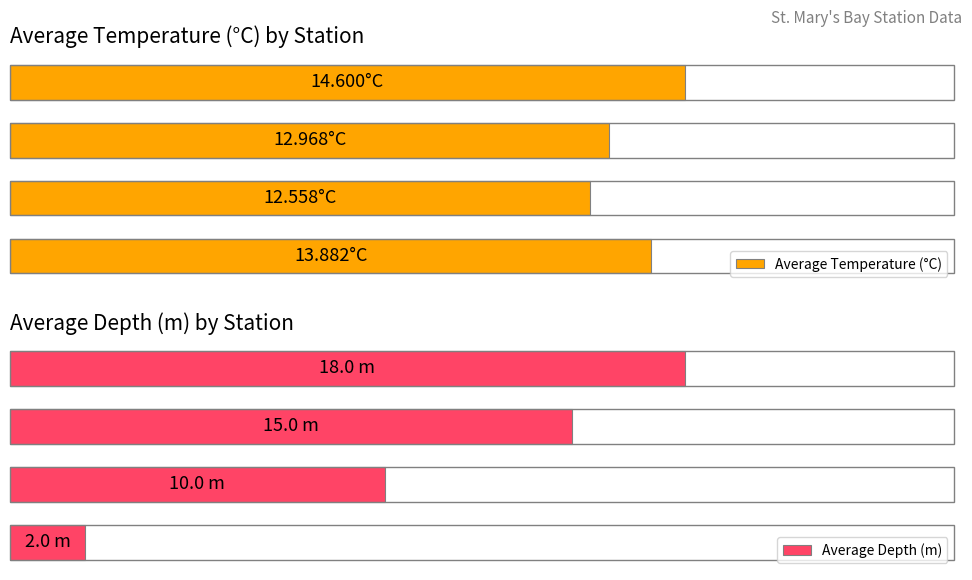

Rank the series by their average value, from lowest to highest.

Average Depth (m), Average Temperature (°C)